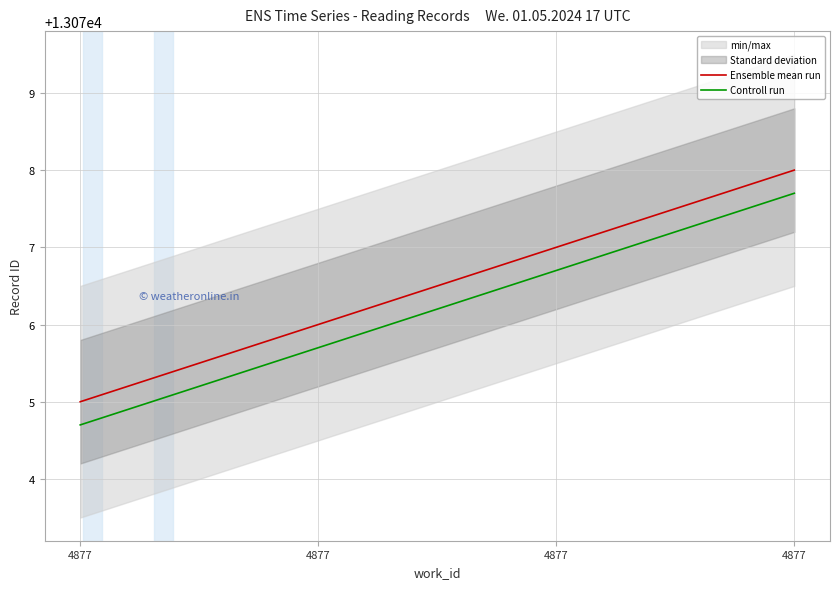

Read the Controll run value at 4877.

13075.7